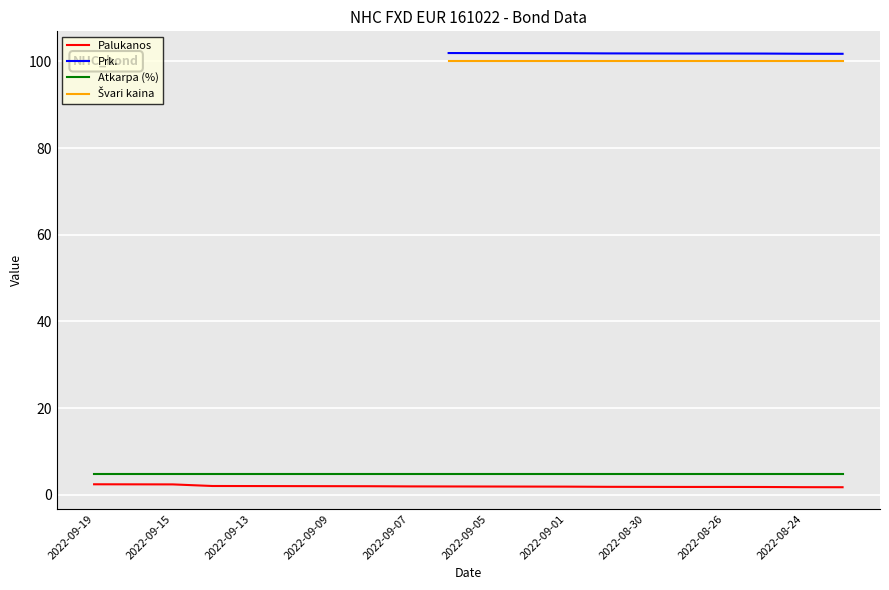

True or false: Palukanos and Atkarpa (%) intersect in this chart.

False